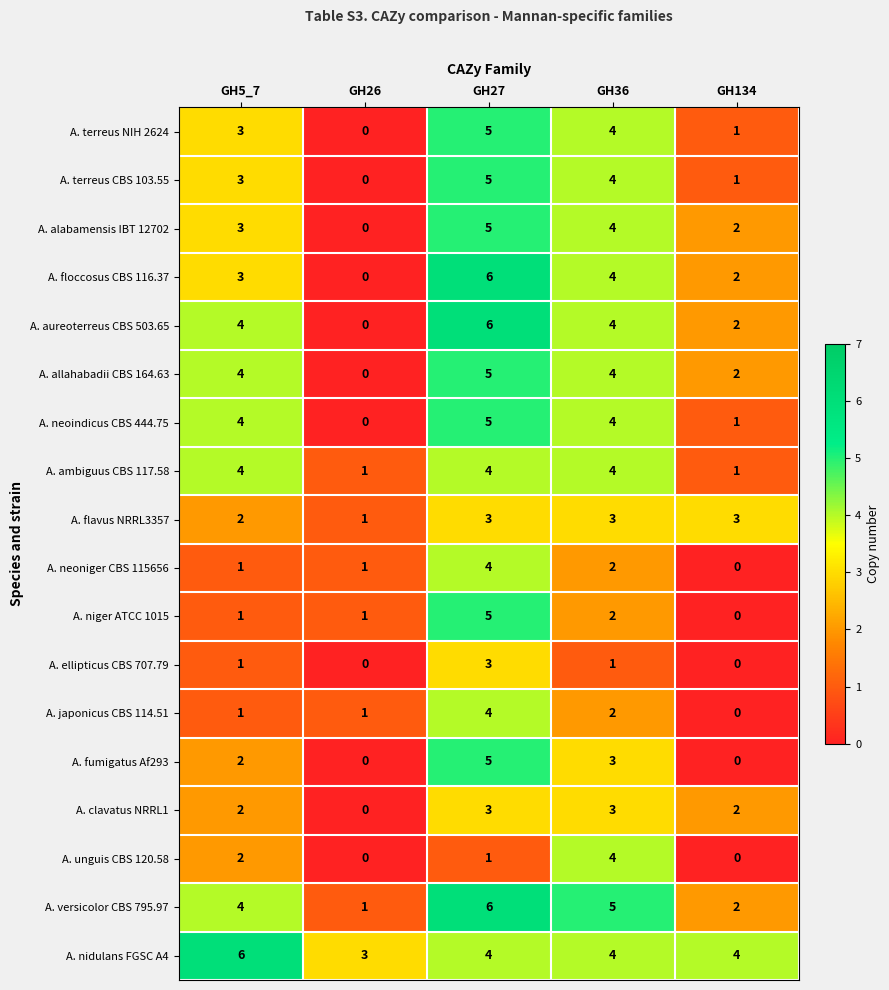

The value of A. unguis CBS 120.58 at GH26 is 3. True or false?

False